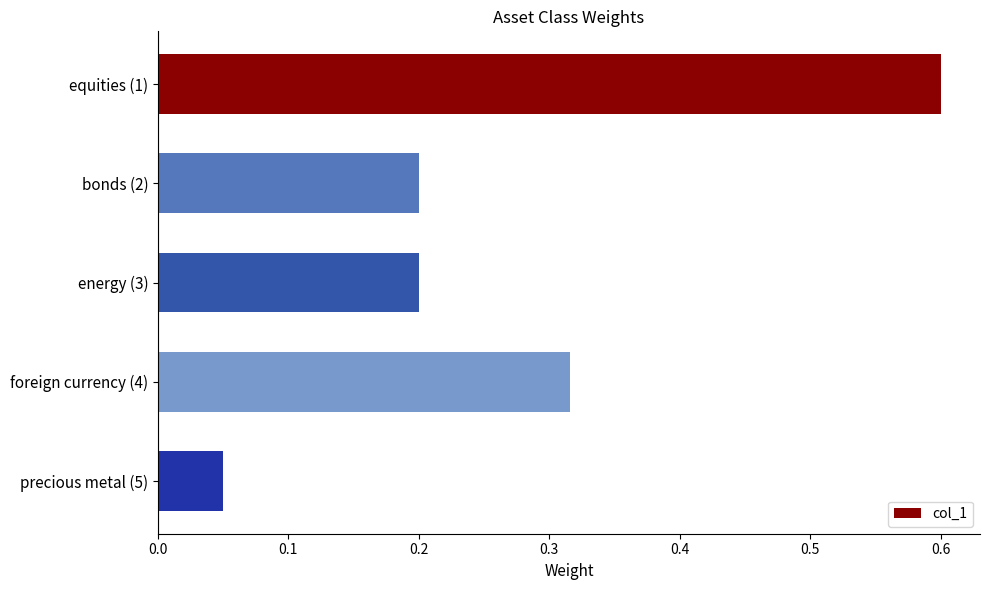

True or false: the data shows 0.2 at energy (3).

True